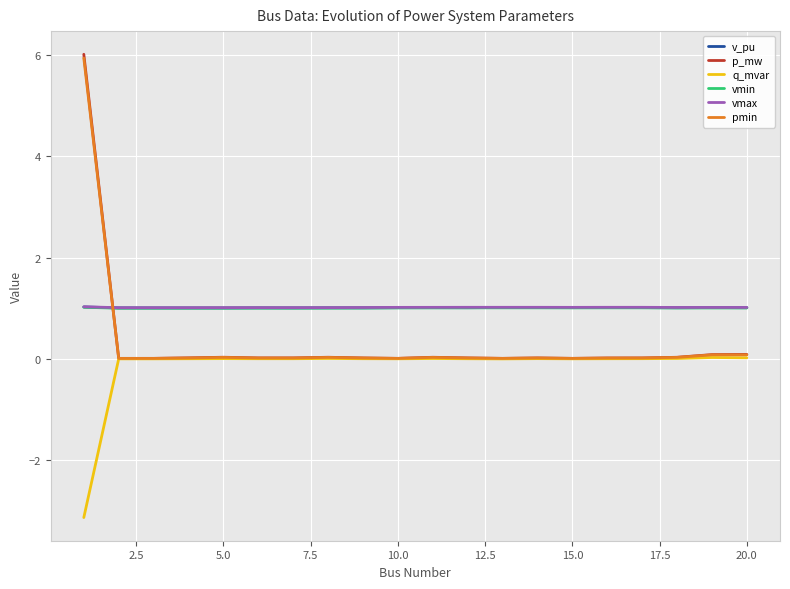

What is the minimum value for v_pu?

1.0